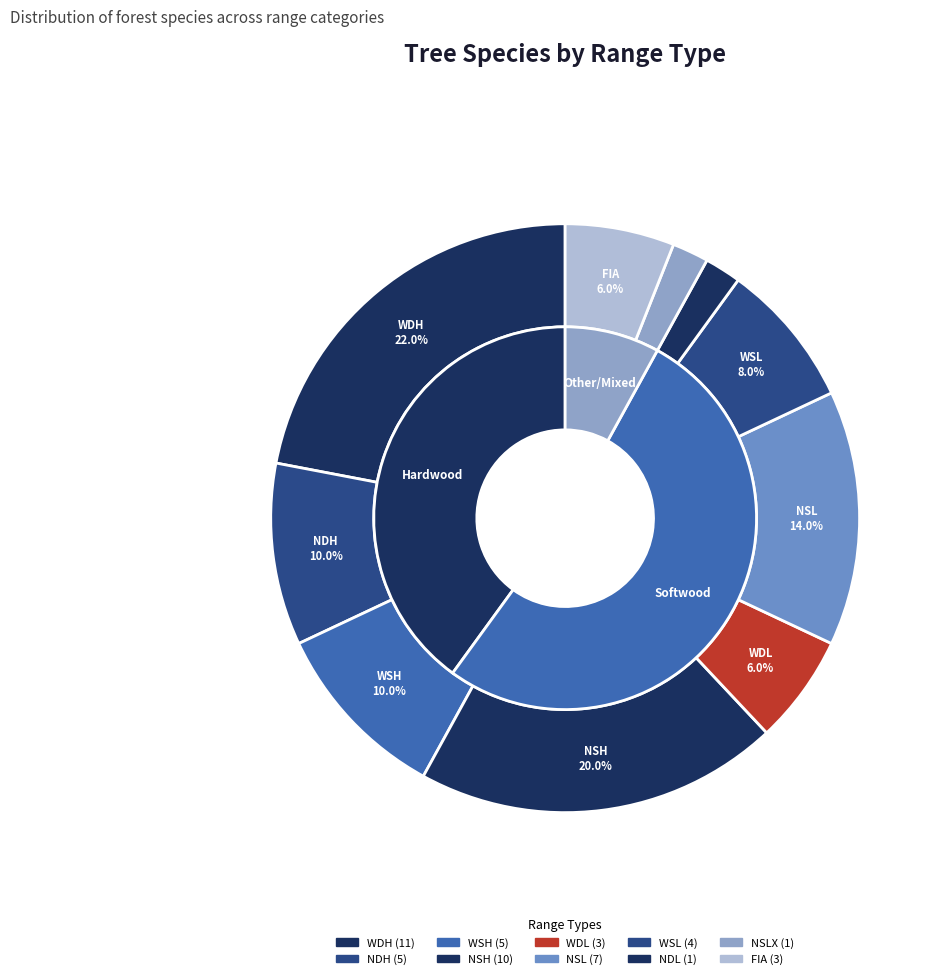

Is there any slice that represents more than half of the pie?

No